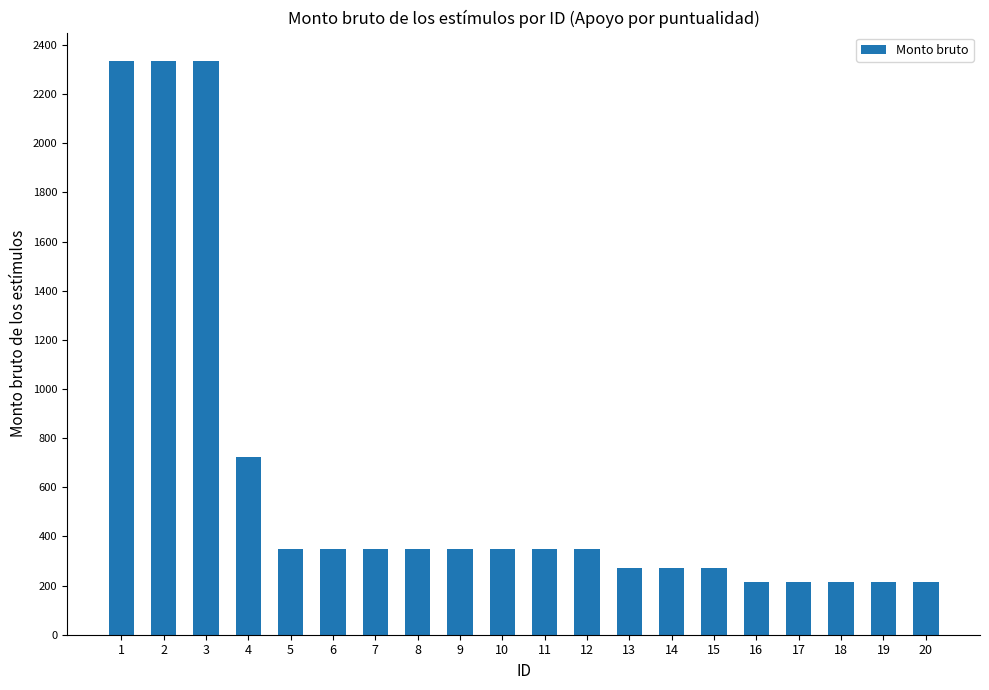

What is the maximum value shown in the chart?

2333.7